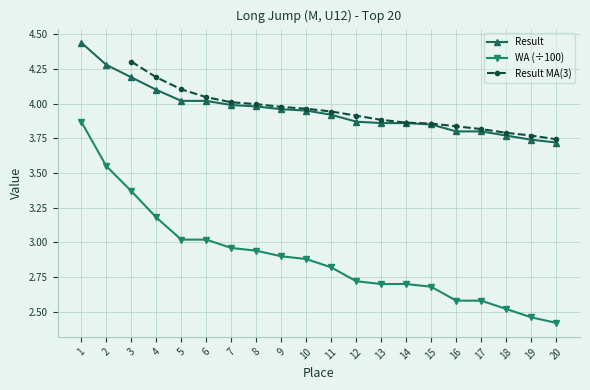

True or false: Result has a value of 4.0 at 6.

True